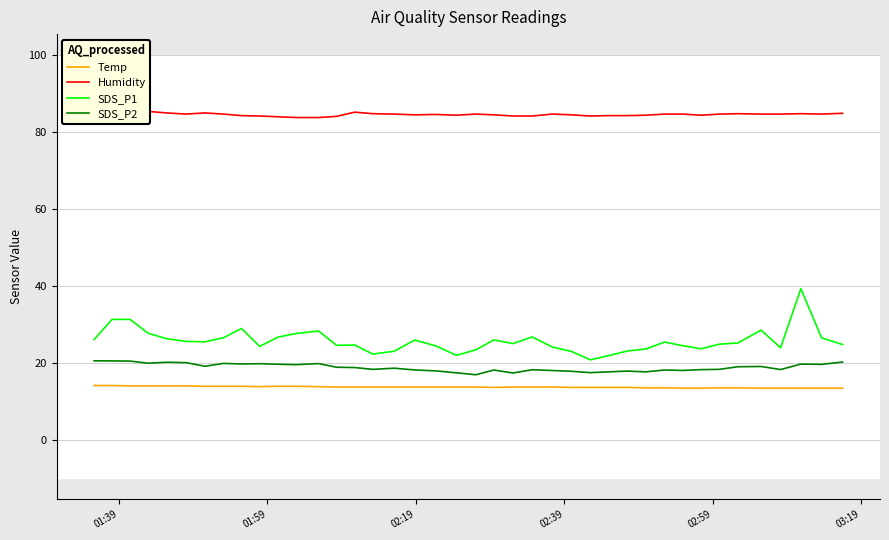

Count the Temp values in the range 13 to 14.

38